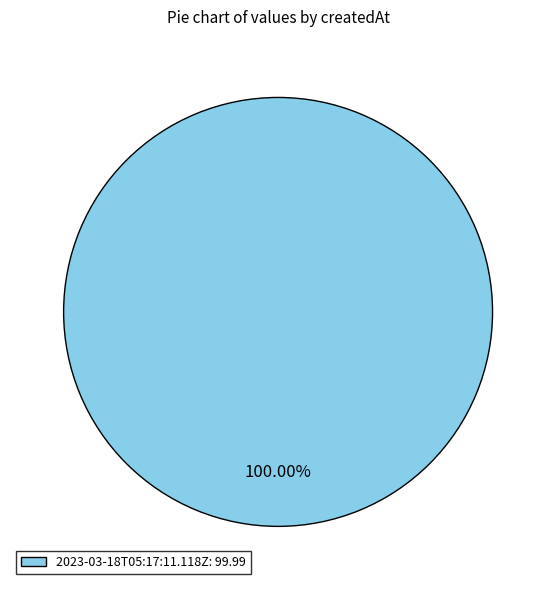

Rank the categories by value from highest to lowest.

2023-03-18T05:17:11.118Z: 99.99